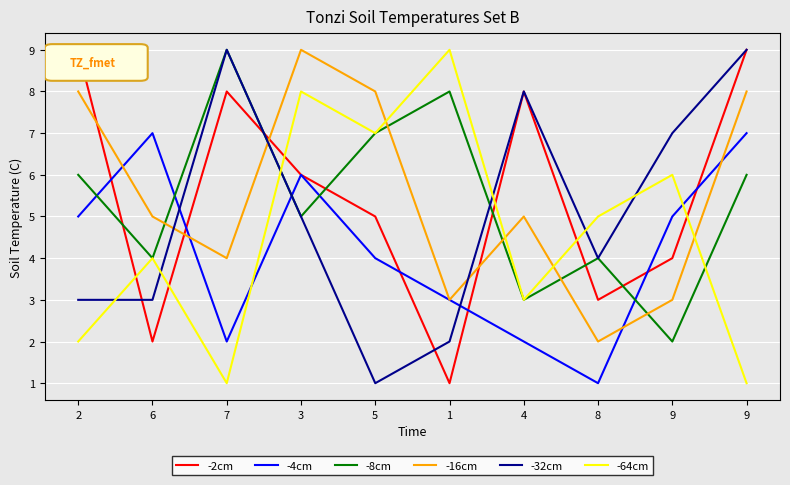

Which series has the widest spread of values?

-2cm